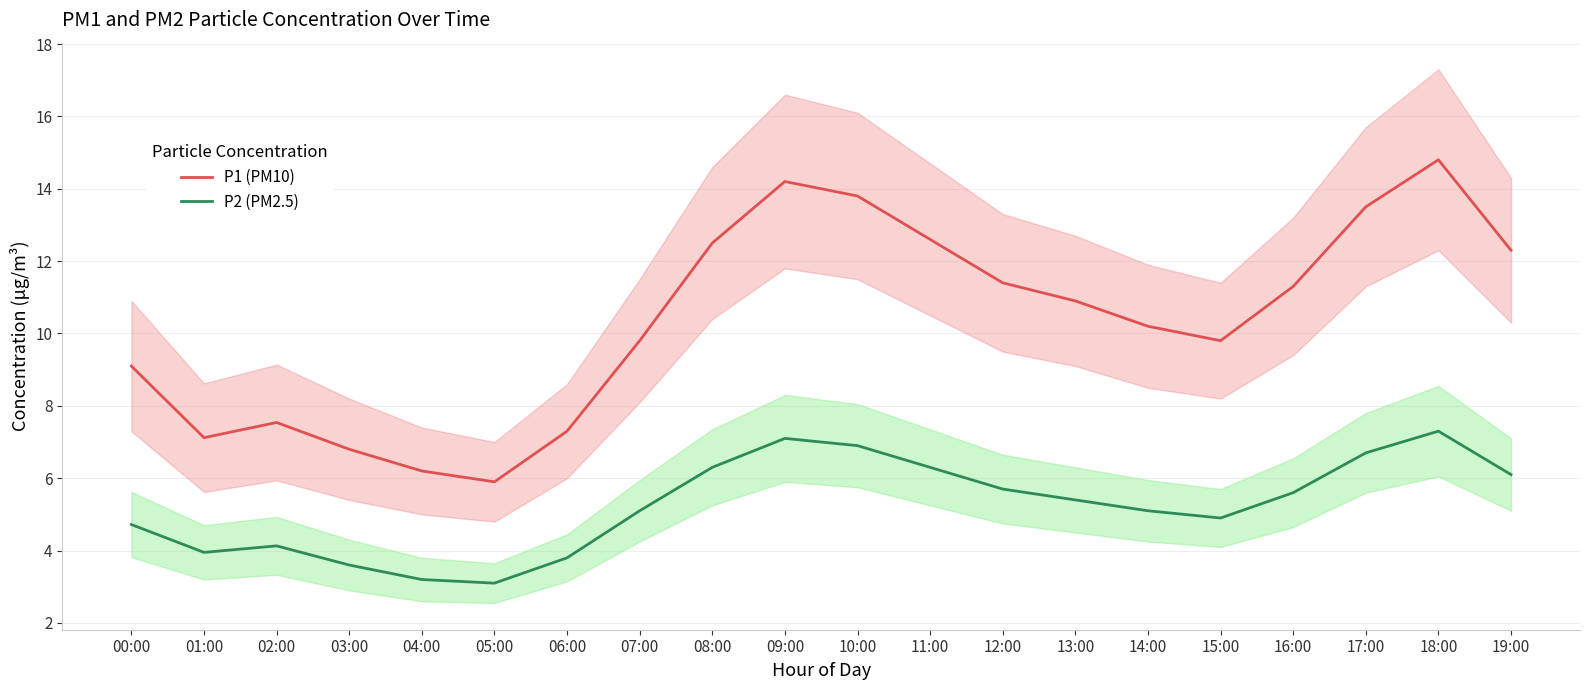

What is the label of the 12th point from the left?

11:00